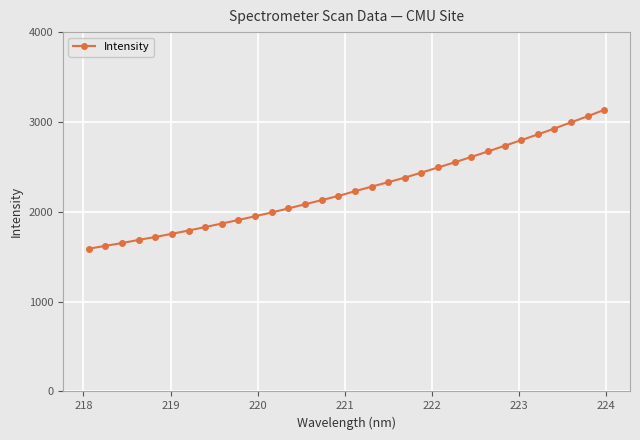

How many data points are above 2228?

16